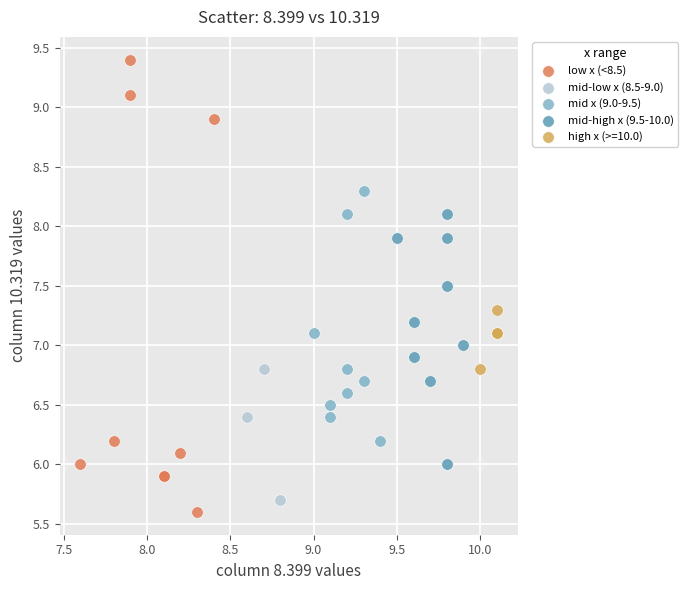

Which series contains the highest Y value?

low x (<8.5)